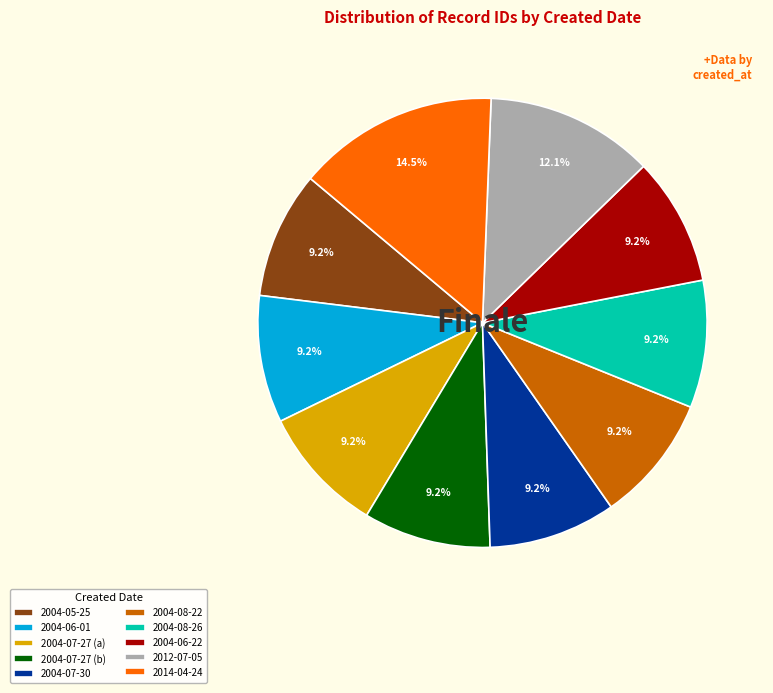

Does 2004-06-01 account for over 50% of the chart?

No